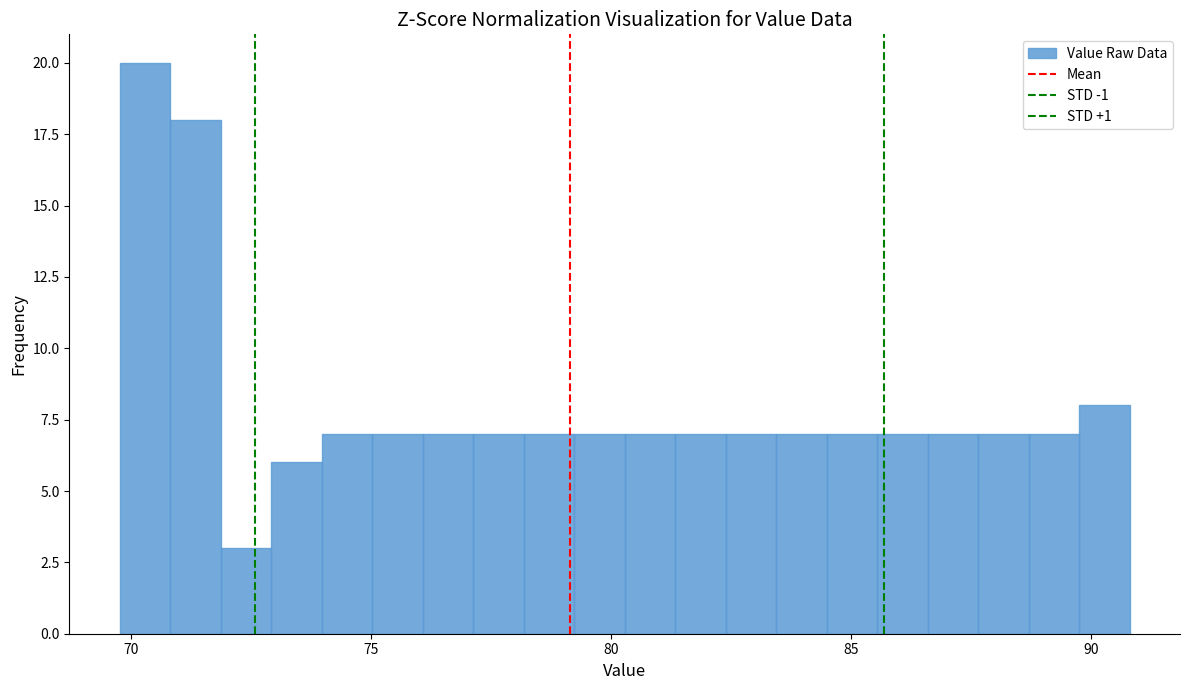

Around what value on the x-axis is the tallest bar? Give the approximate position of its centre, as read against the axis.

70.5